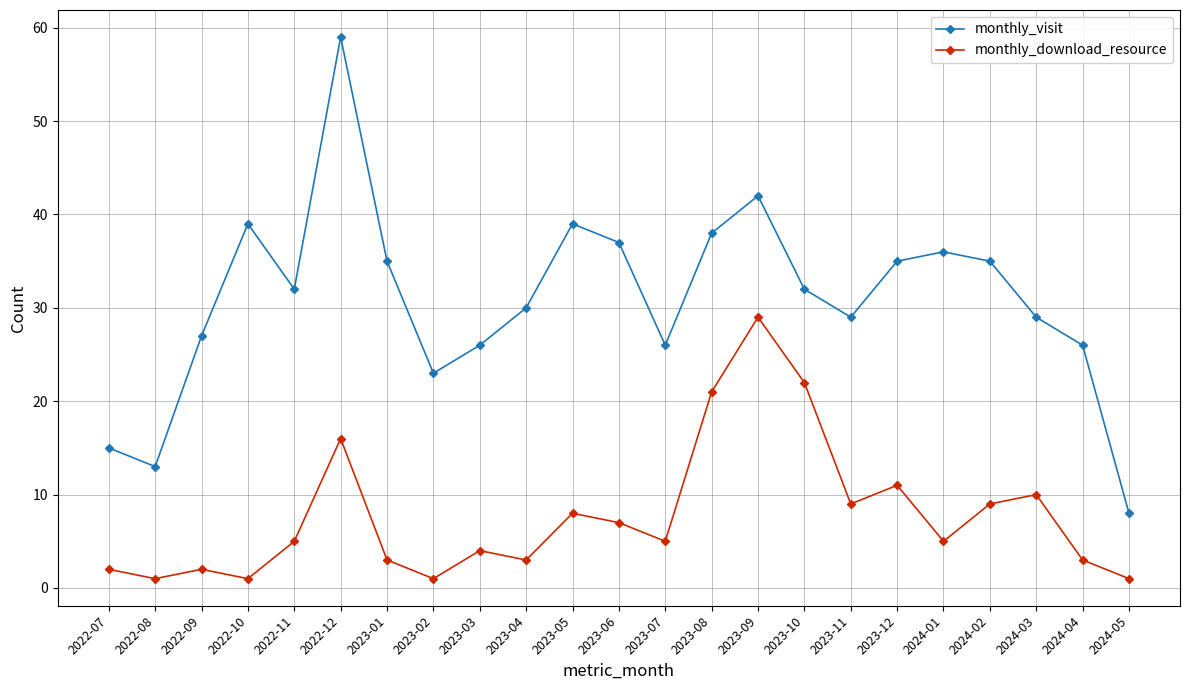

What are all the series names shown in the legend?

monthly_visit, monthly_download_resource